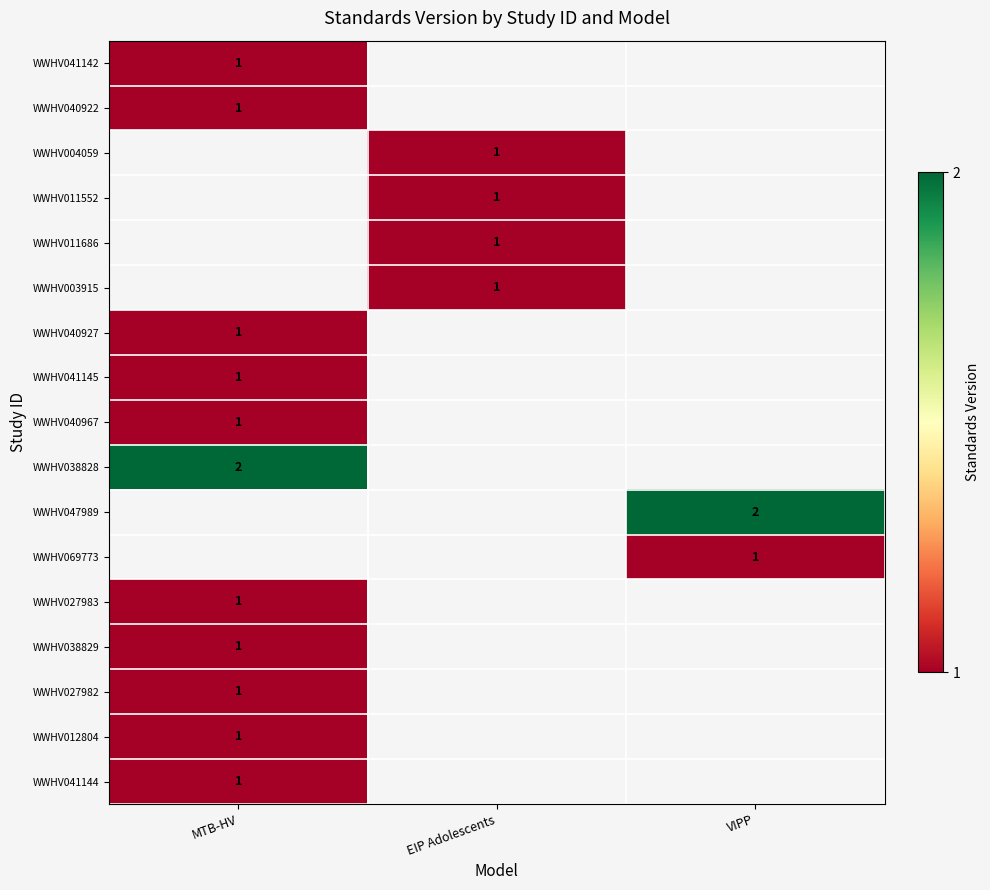

What is the greatest value displayed?

2.0